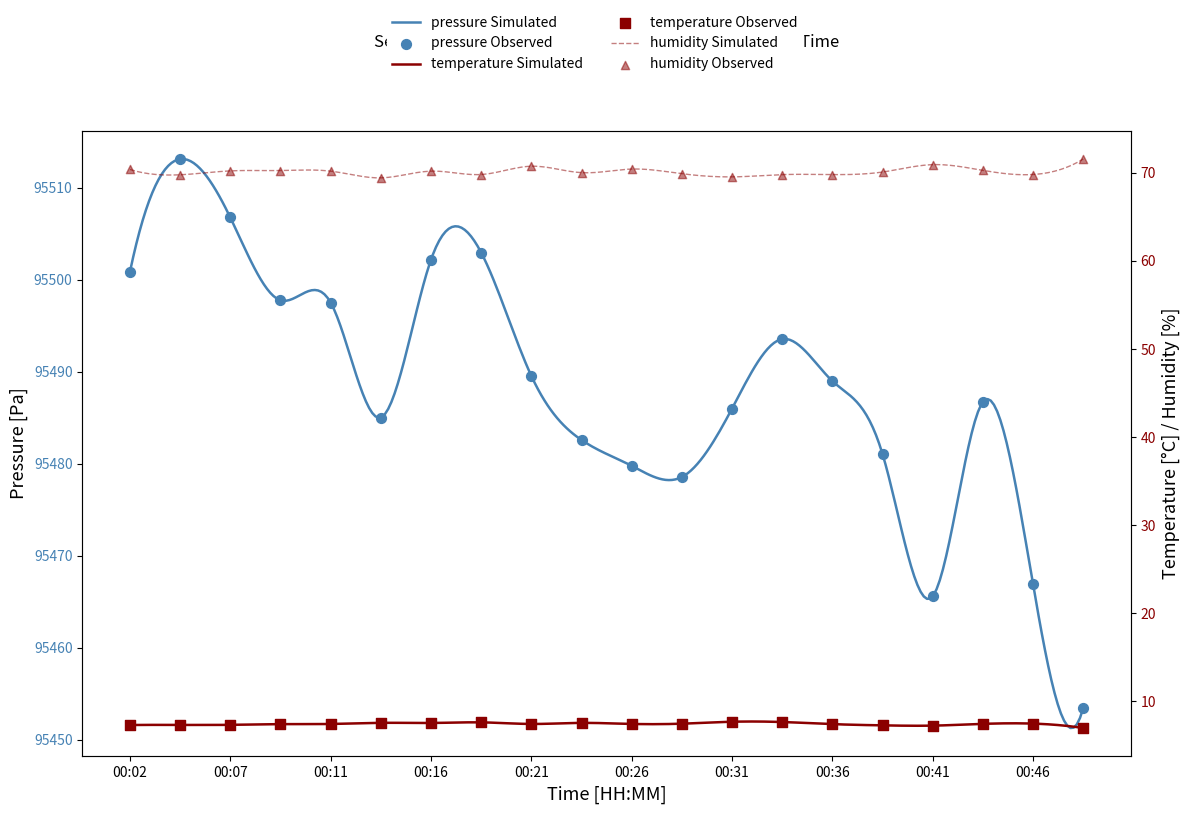

Which series has the largest total across all categories?

pressure